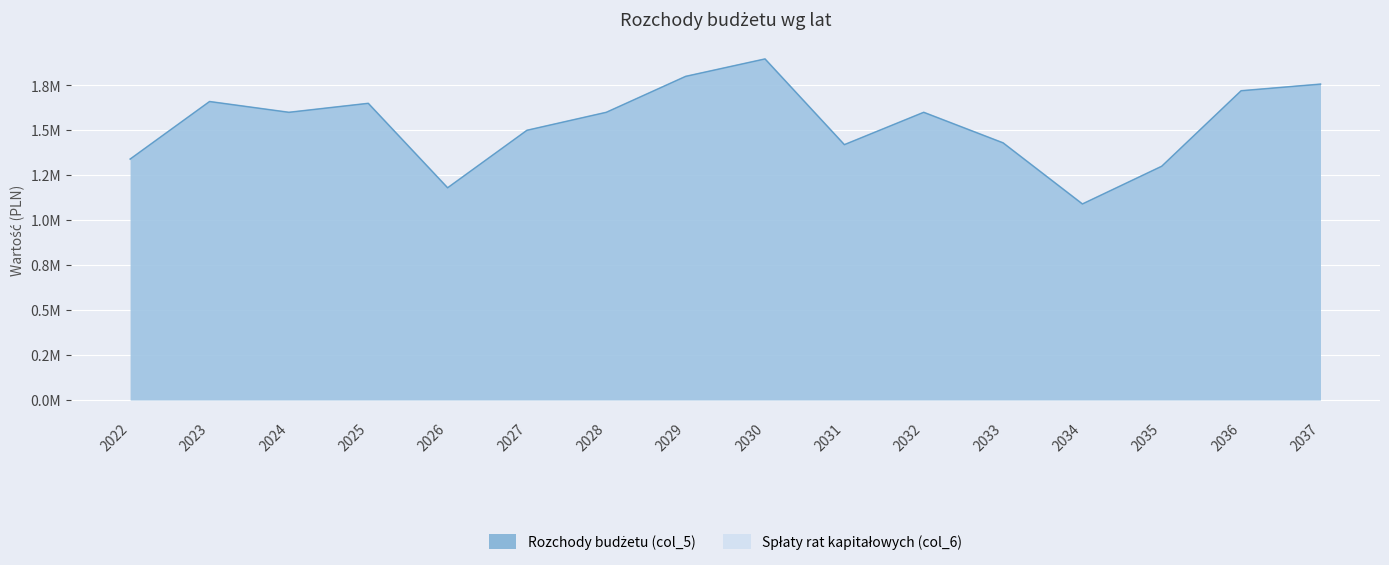

Does the chart display data point markers on the line(s)?

No